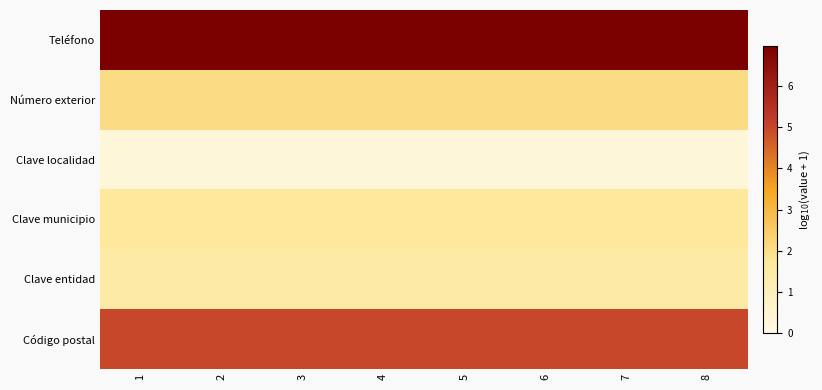

At how many categories does at least one series exceed 4?

8